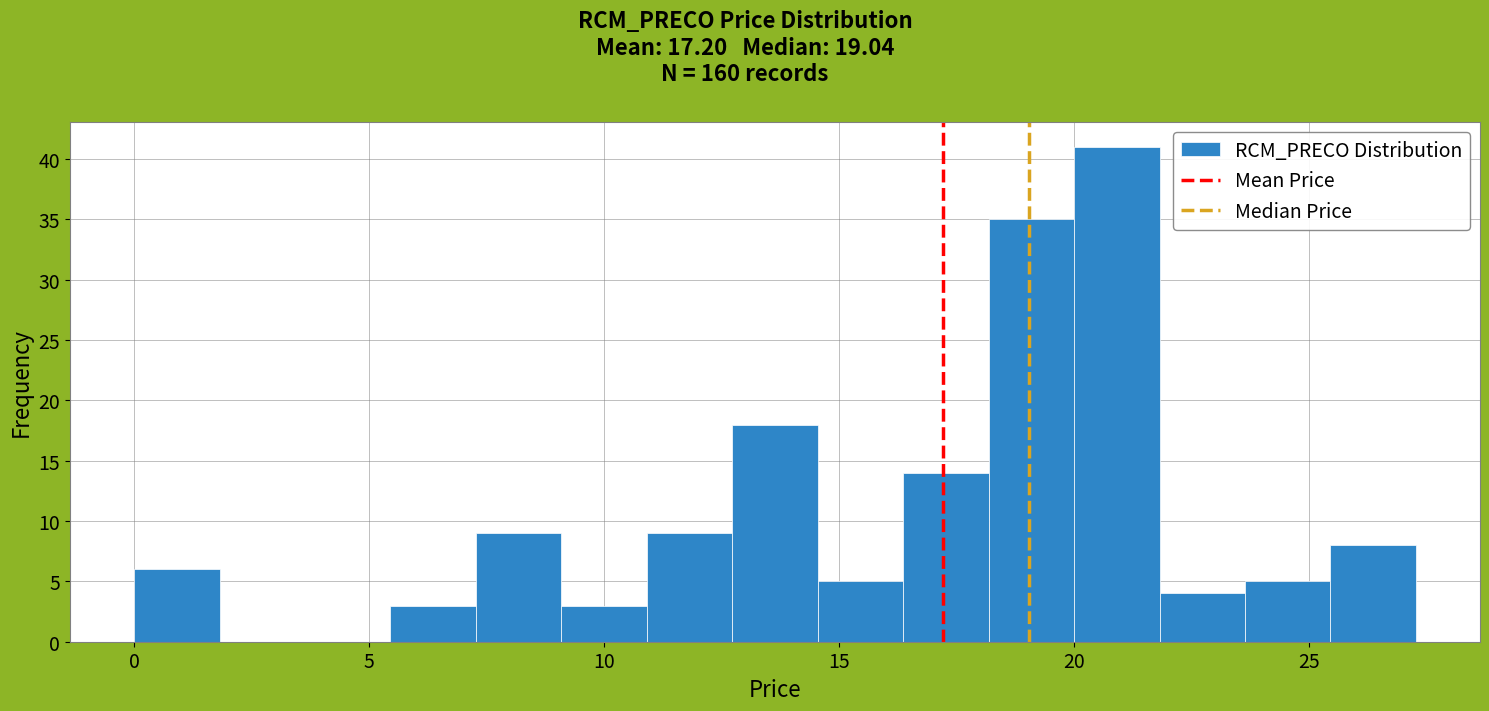

Read against the x-axis, roughly where is the centre of the tallest bar?

21.0